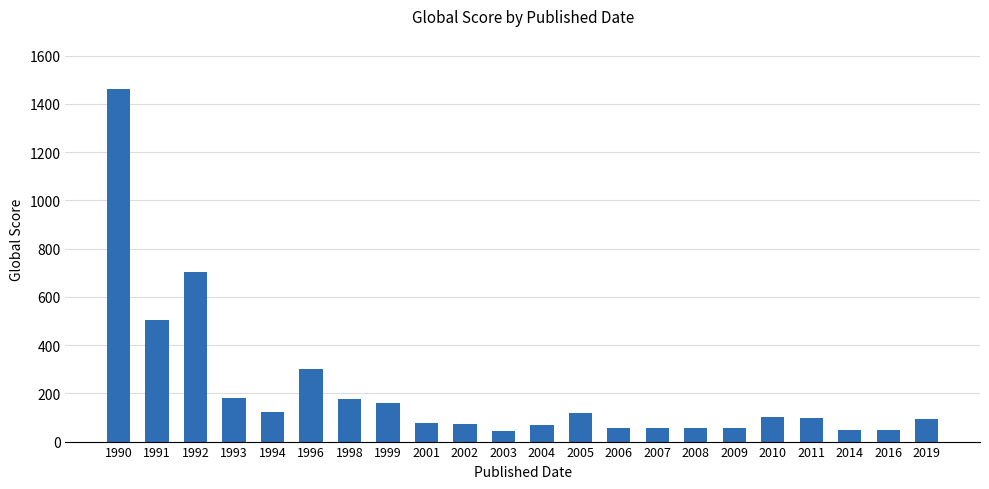

Where is the data nearest to the value 753?

1992